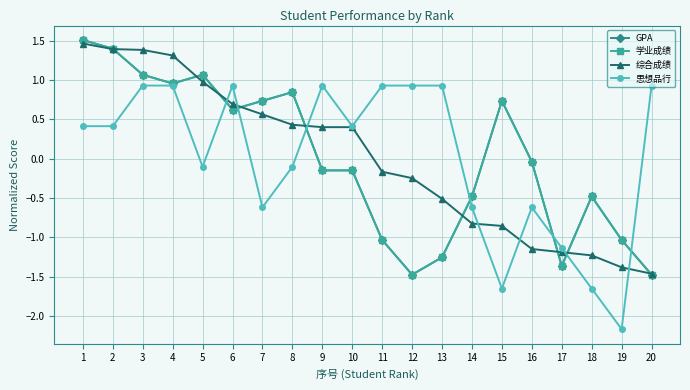

Is this an area chart (filled region under the line)?

No